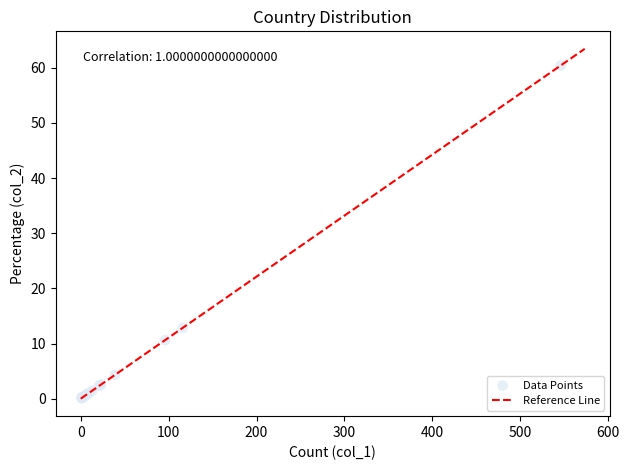

What Y value in the scatter plot is closest to 30?

12.8